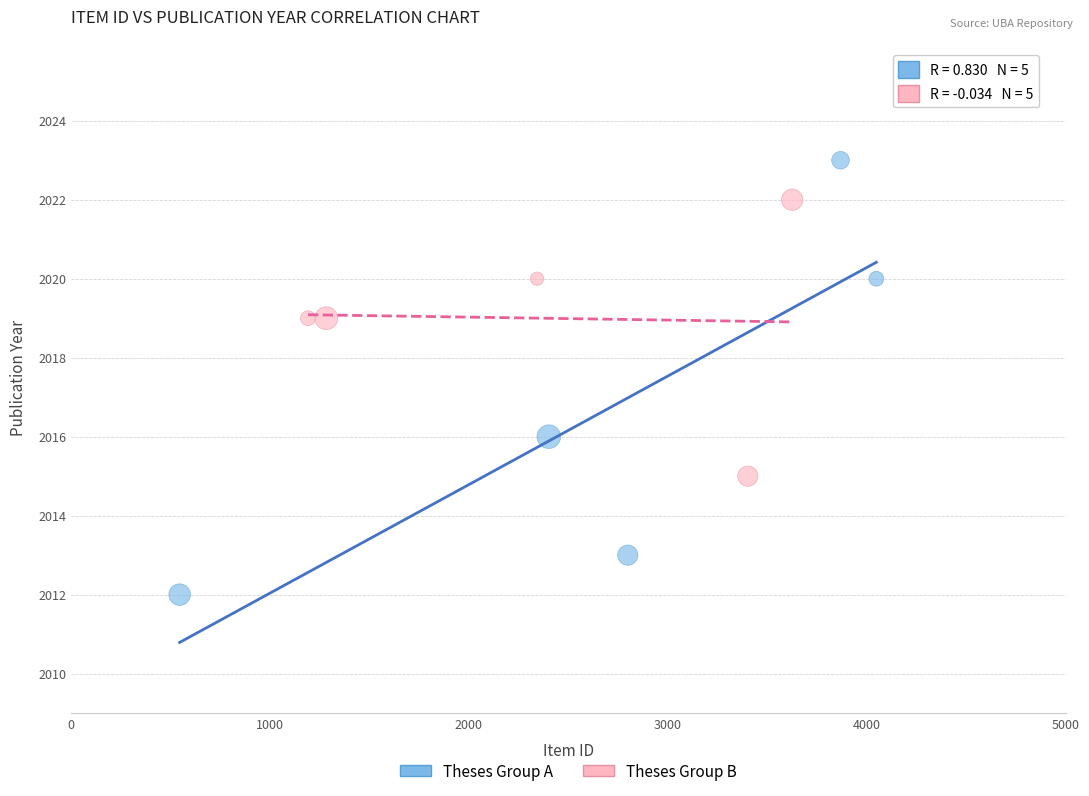

Which series reaches the maximum Y coordinate?

Theses Group A